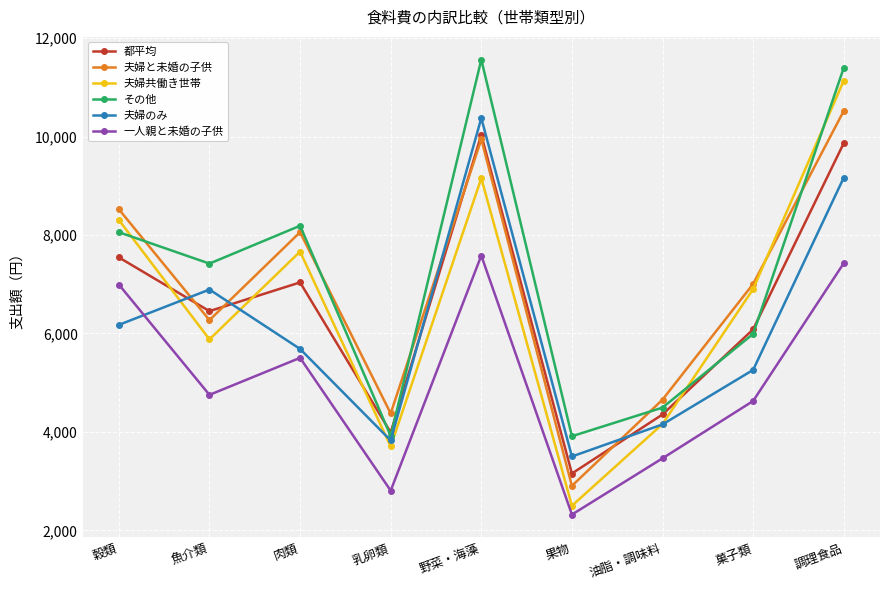

At which category is the sum across all series the highest?

調理食品